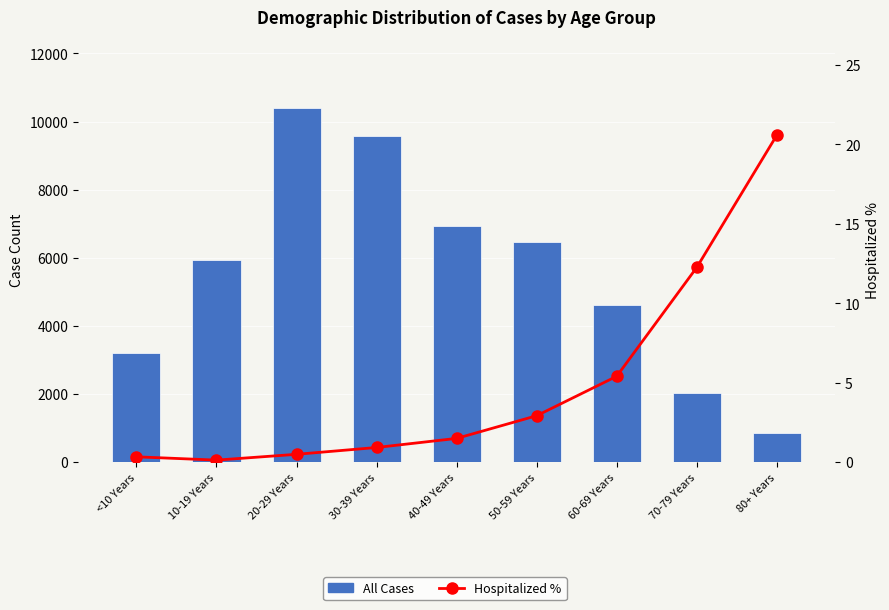

True or false: All Cases has a value of 860.0 at 80+ Years.

True